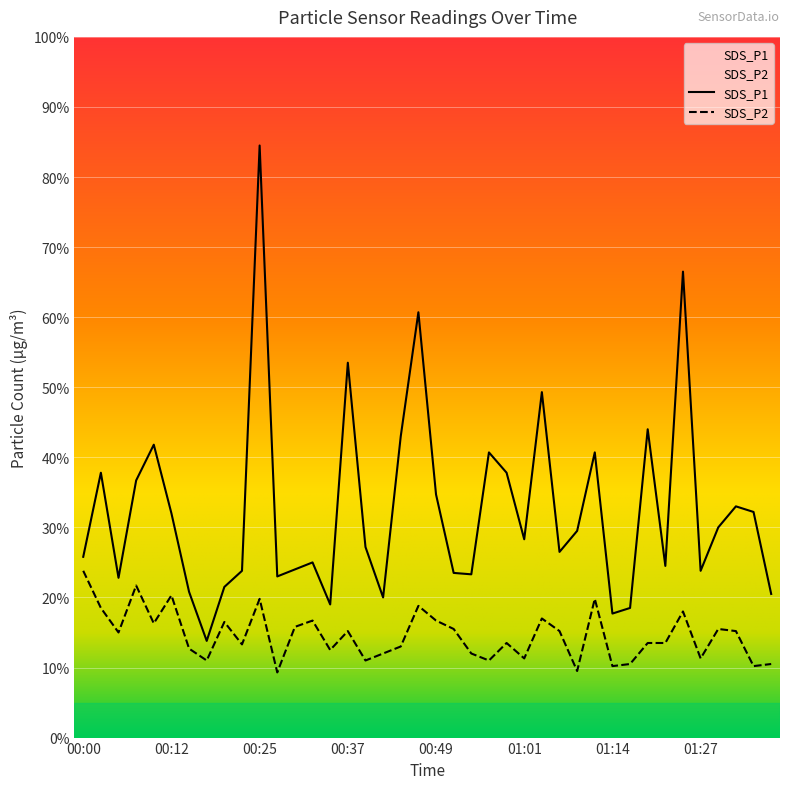

What is the label of the 20th point from the left?

00:47